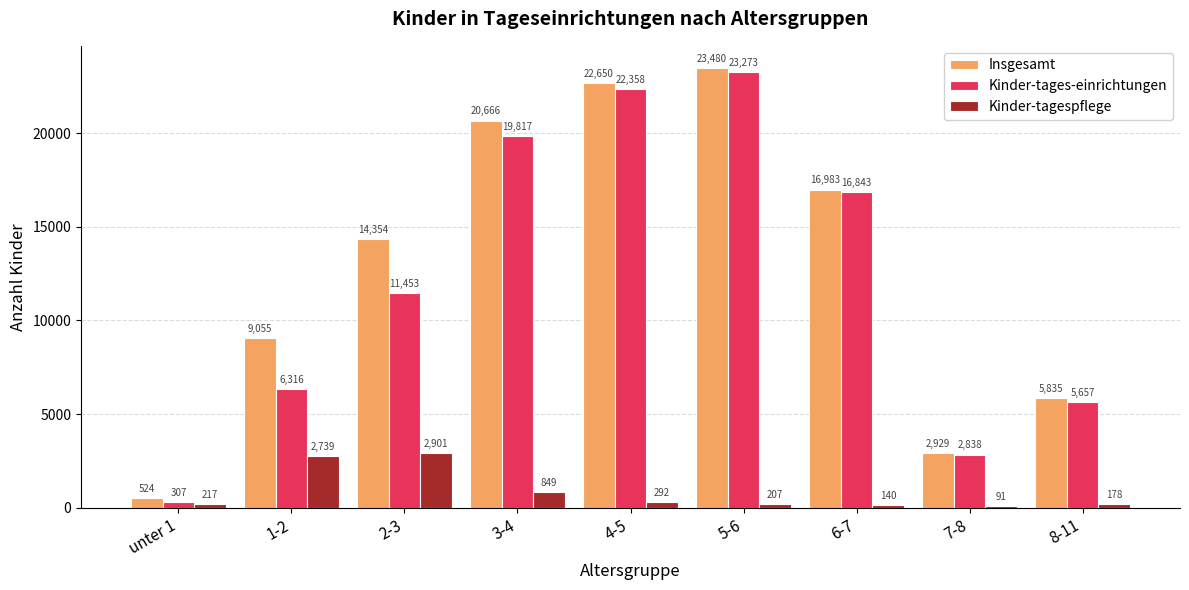

Which series has the widest spread of values?

Kinder-tages-einrichtungen